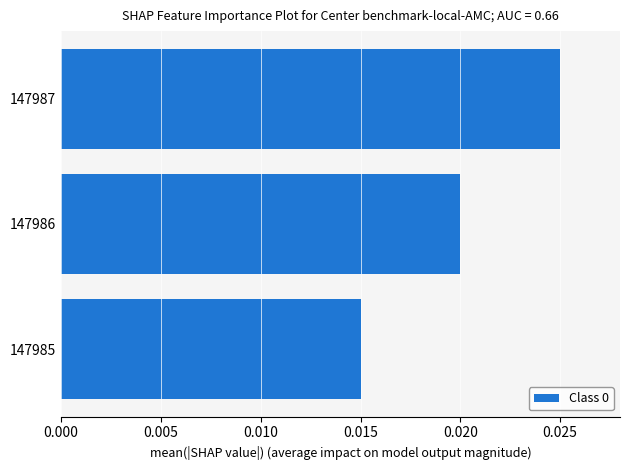

Which category has the lowest value across all series?

147985